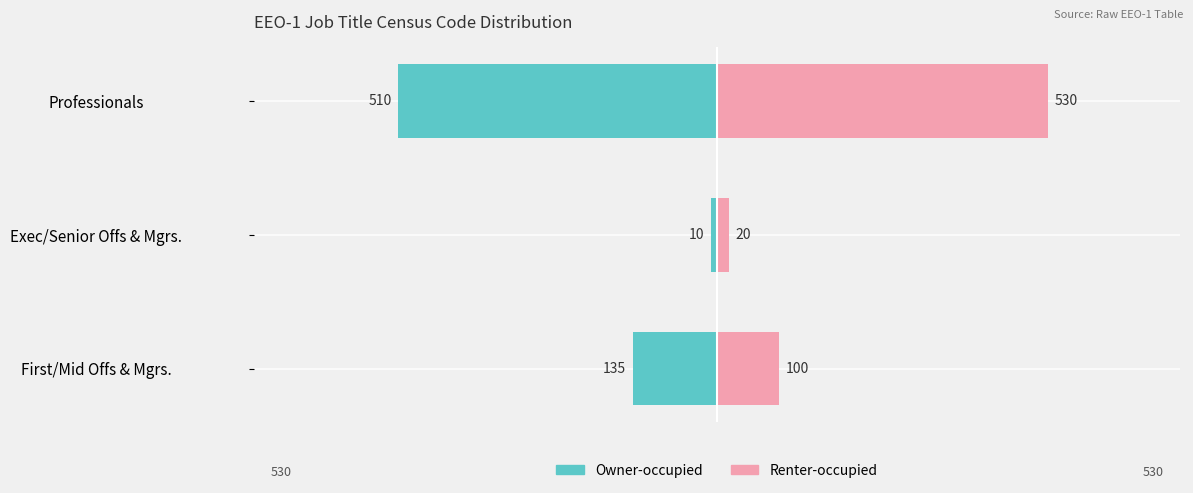

Between First/Mid Offs & Mgrs. and Professionals, which series saw the biggest shift?

Renter-occupied